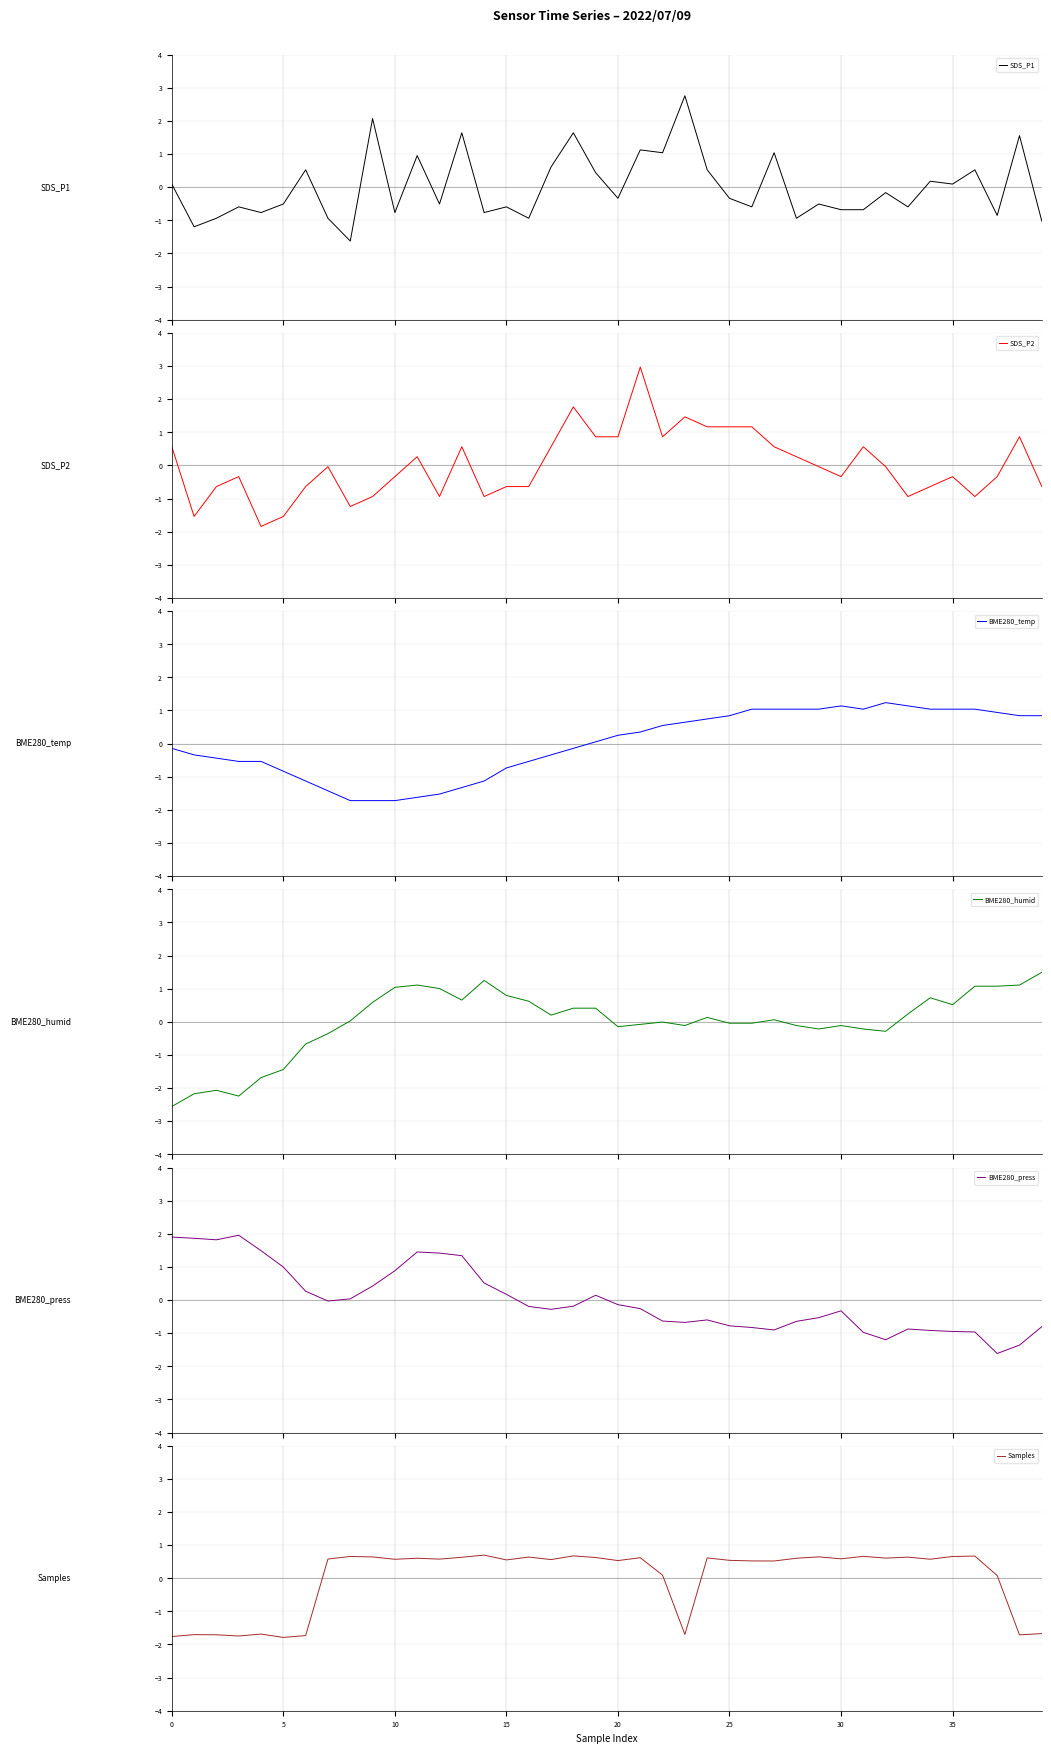

List the series in order of their peak value, lowest first.

Samples, BME280_temp, BME280_humid, BME280_press, SDS_P1, SDS_P2